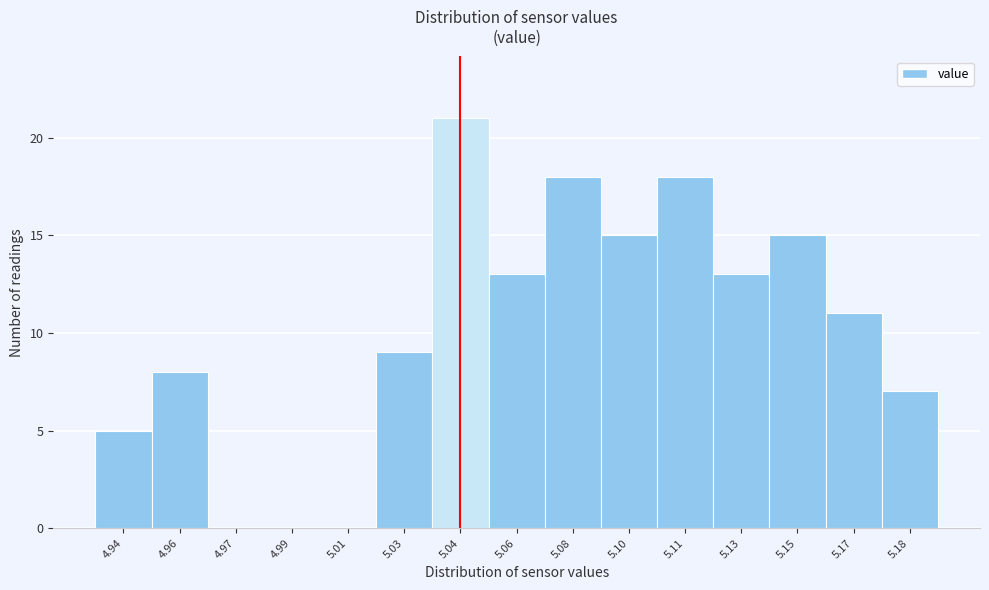

Reading right to left, list all the values displayed in this chart.

5.18=7	5.17=11	5.15=15	5.13=13	5.11=18	5.10=15	5.08=18	5.06=13	5.04=21	5.03=9	5.01=0	4.99=0	4.97=0	4.96=8	4.94=5